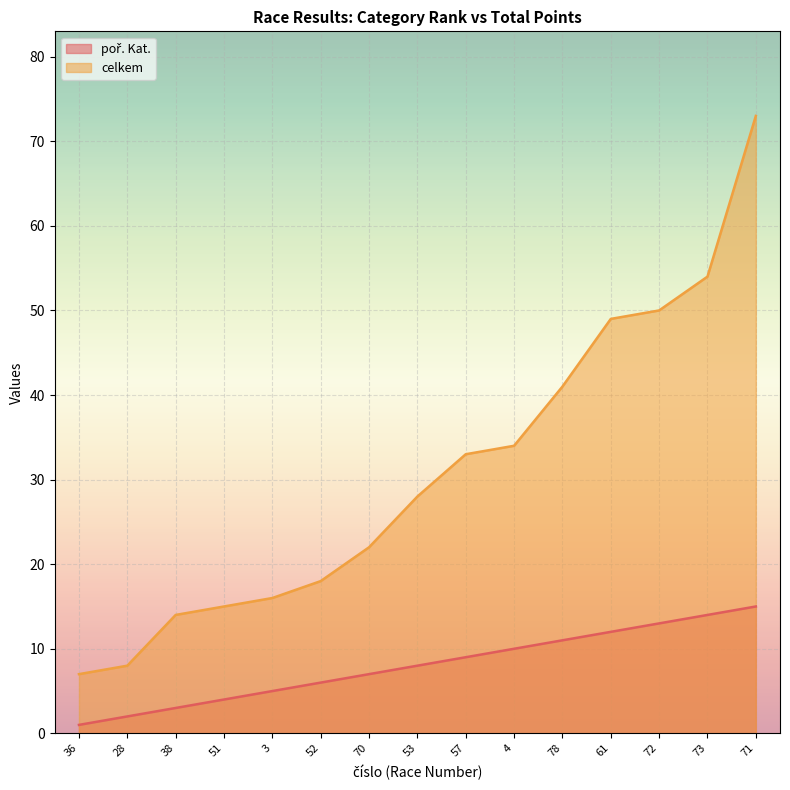

List the labels in order of poř. Kat. value, largest first.

71, 73, 72, 61, 78, 4, 57, 53, 70, 52, 3, 51, 38, 28, 36